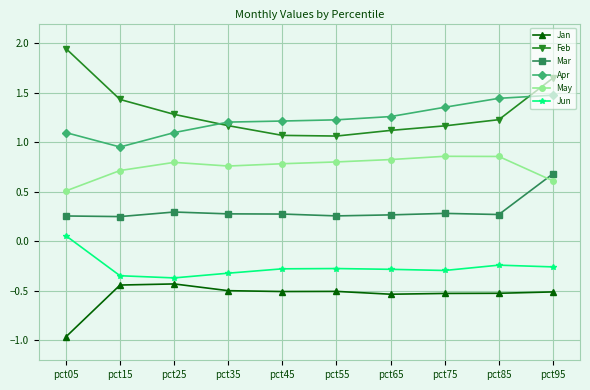

At how many categories does at least one series exceed 0?

10